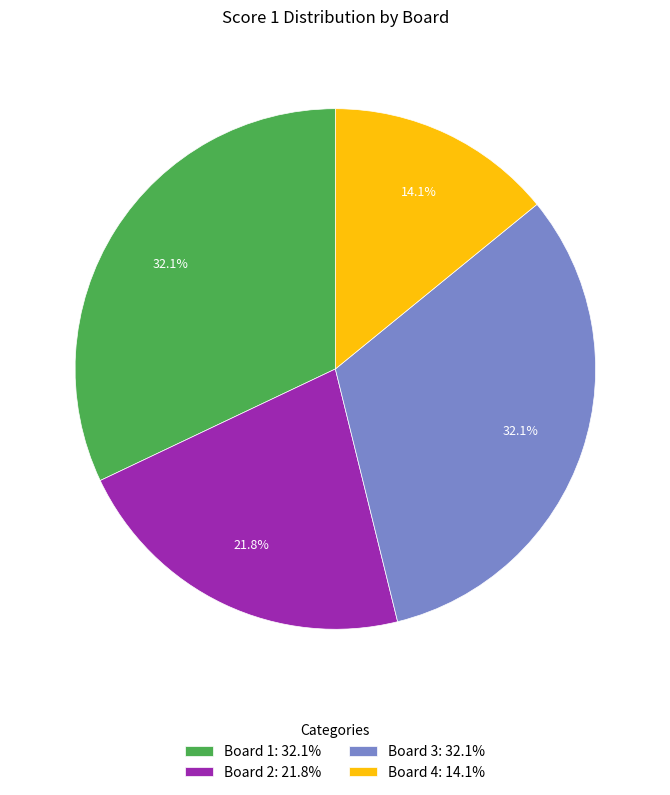

To the nearest percent, what is the difference between the largest and smallest slice percentages?

18%